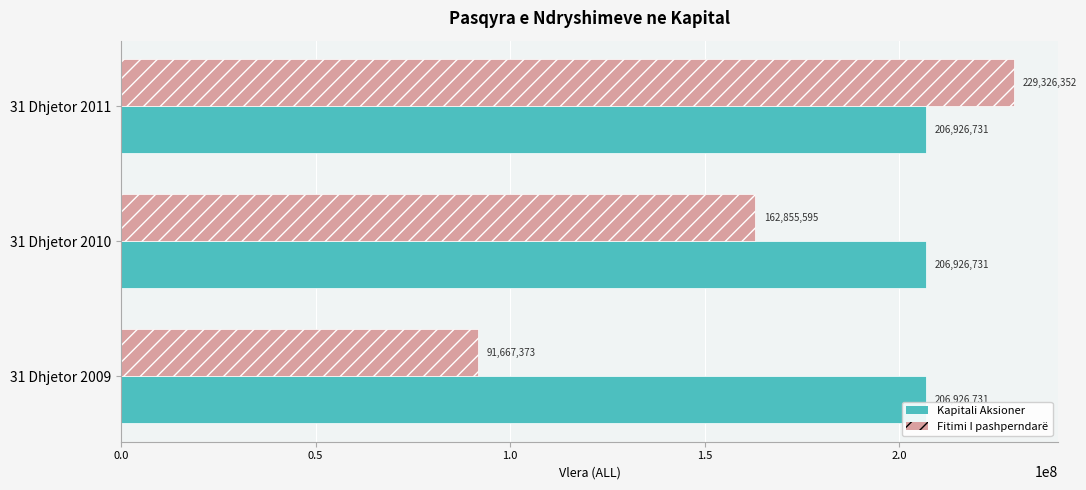

What is the total value across all series at 31 Dhjetor 2011?

436253083.0